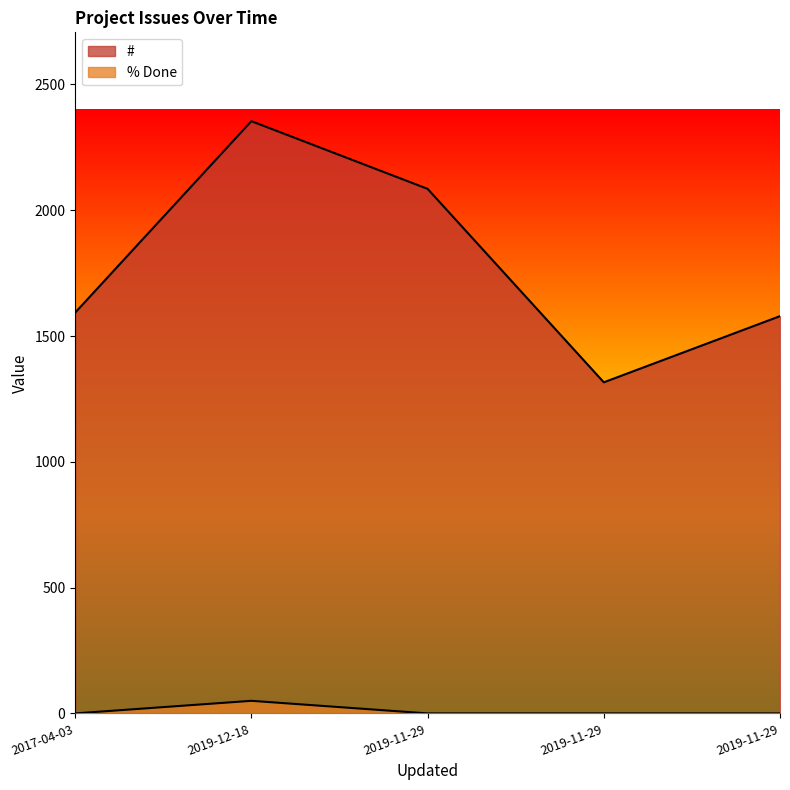

What is the average value of the % Done series?

10